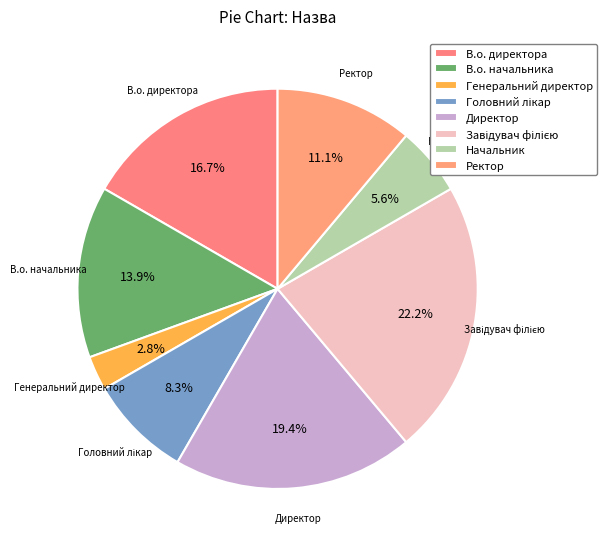

Does В.о. начальника account for over 50% of the chart?

No